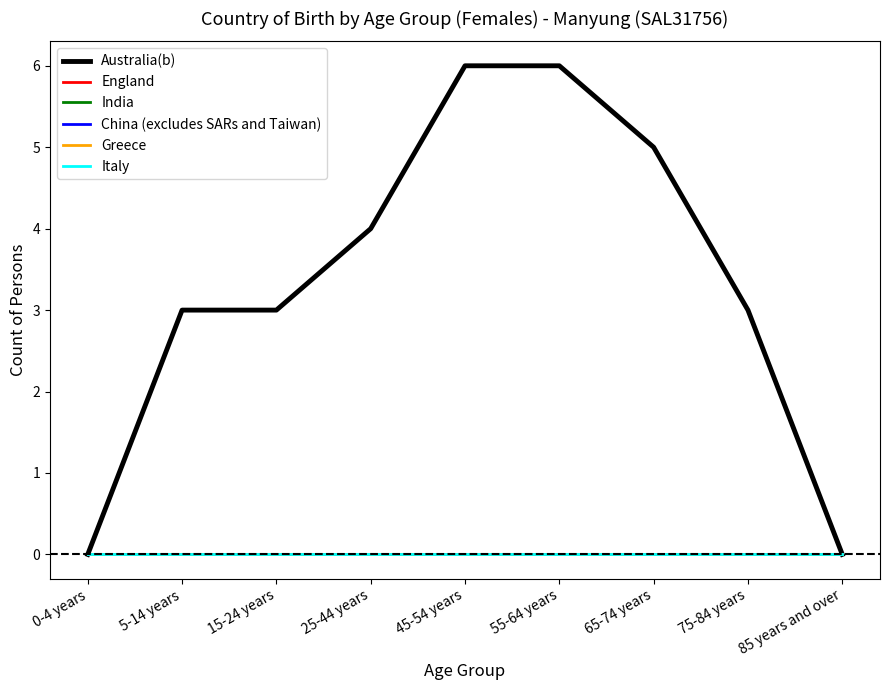

Does the chart display data point markers on the line(s)?

No